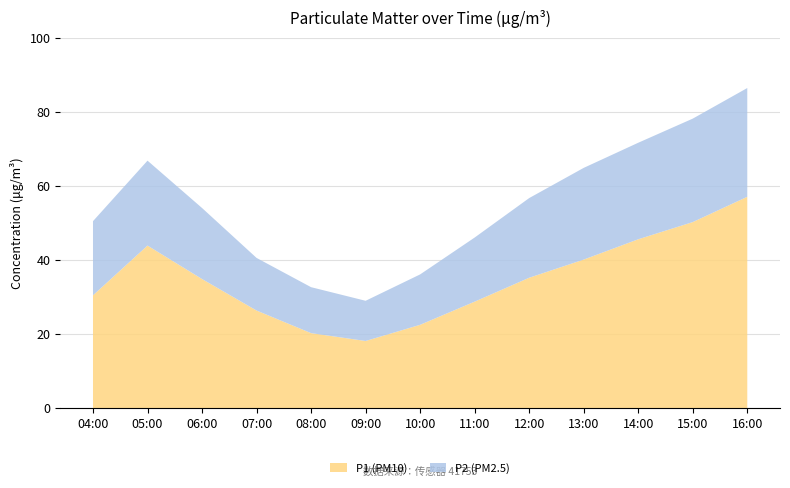

Reading left to right, transcribe all the data shown in this chart.

P1: 30.4	43.9	34.9	26.4	20.2	18.1	22.5	28.8	35.2	40.1	45.6	50.2	57.0
P2: 20.0	22.9	19.2	14.2	12.4	10.8	13.6	17.3	21.5	24.8	26.1	27.9	29.4